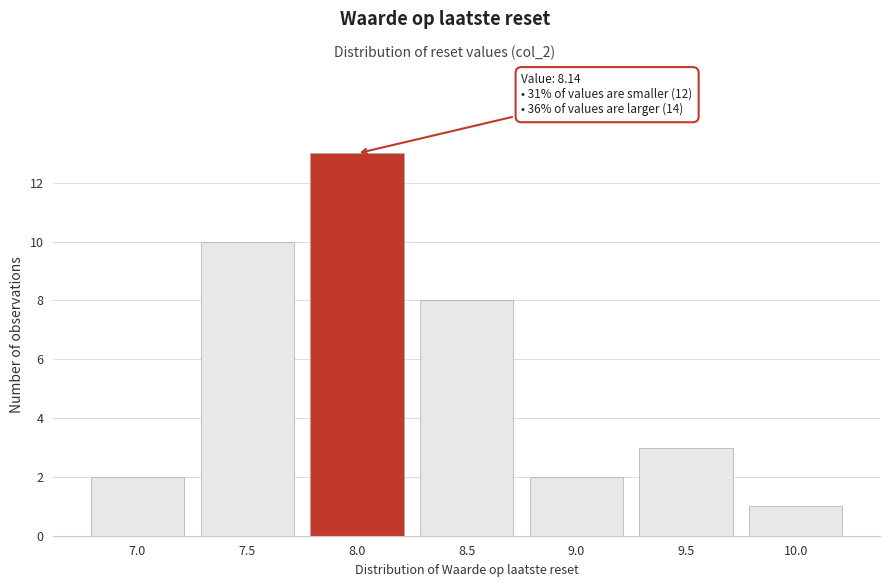

Reading left to right, what are all the values shown in this chart?

2	10	13	8	2	3	1